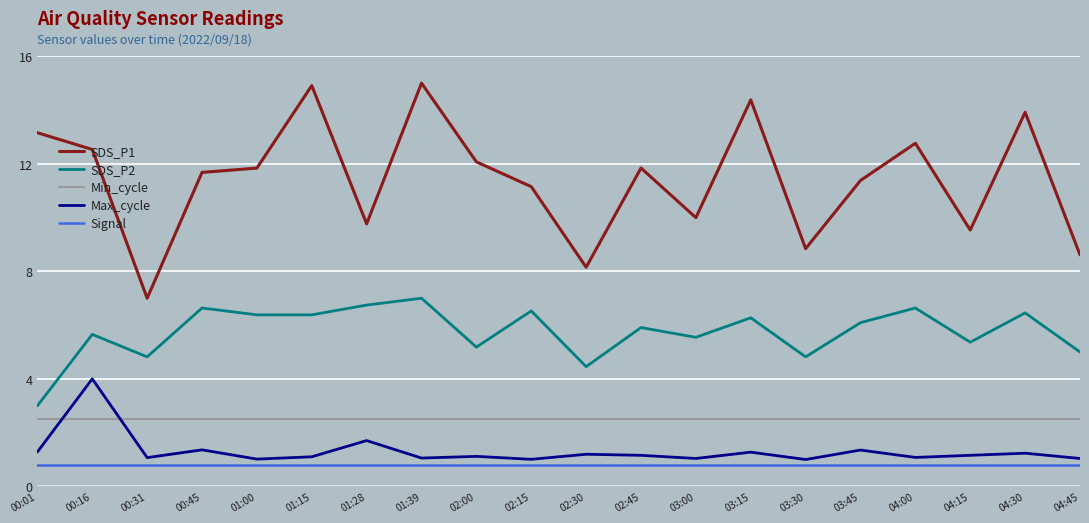

The SDS_P2 series shows 3.5 at 03:00. True or false?

False